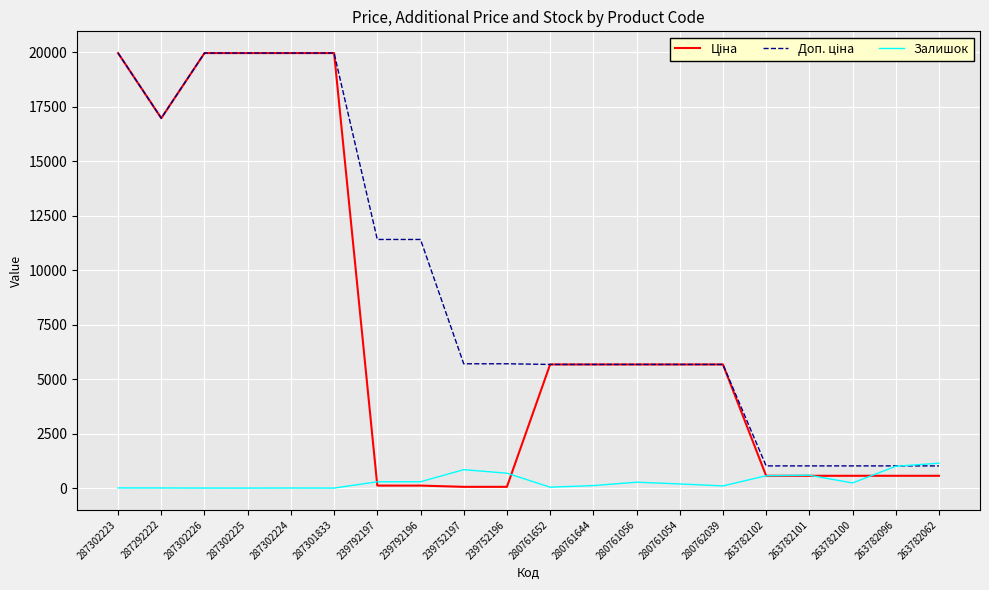

Is this an area chart (filled region under the line)?

No